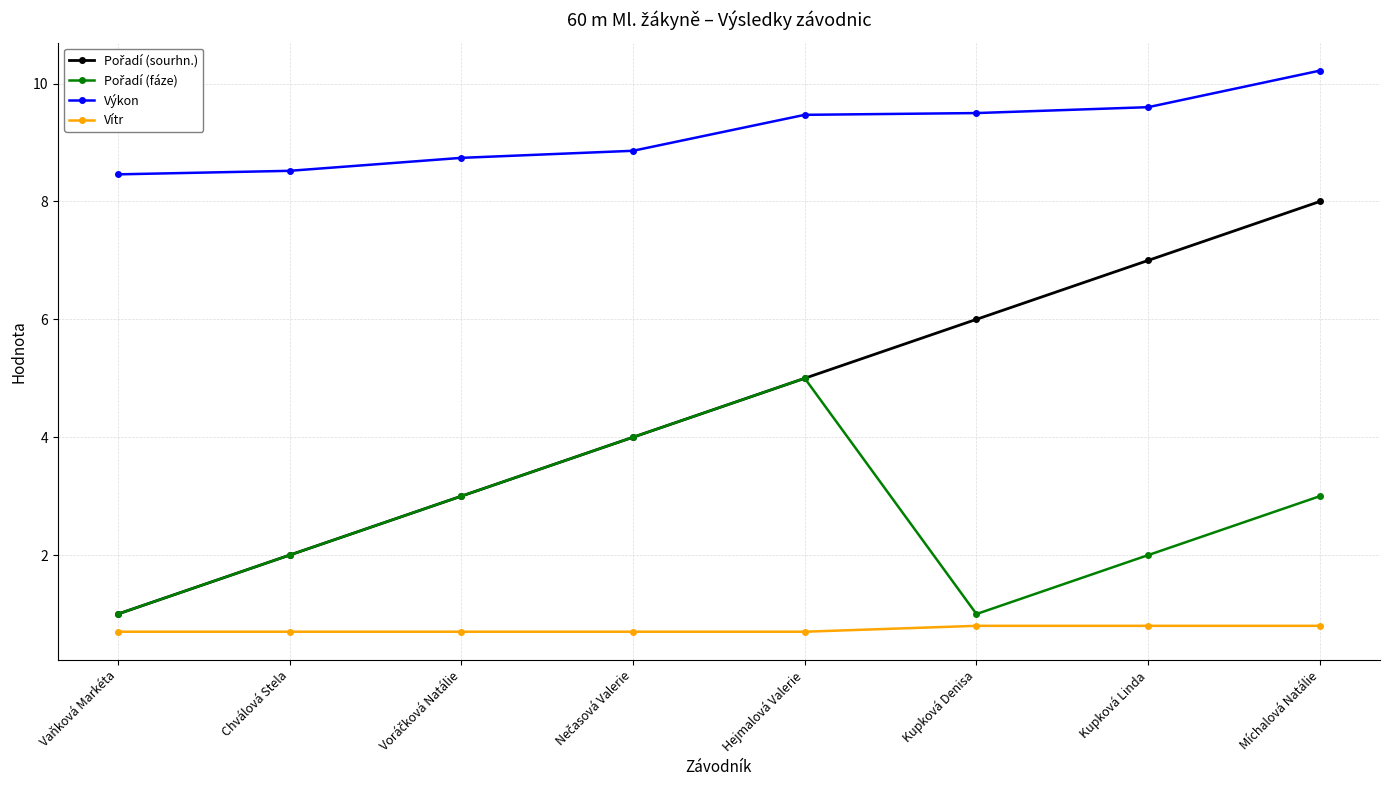

At how many categories does at least one series exceed 1?

8